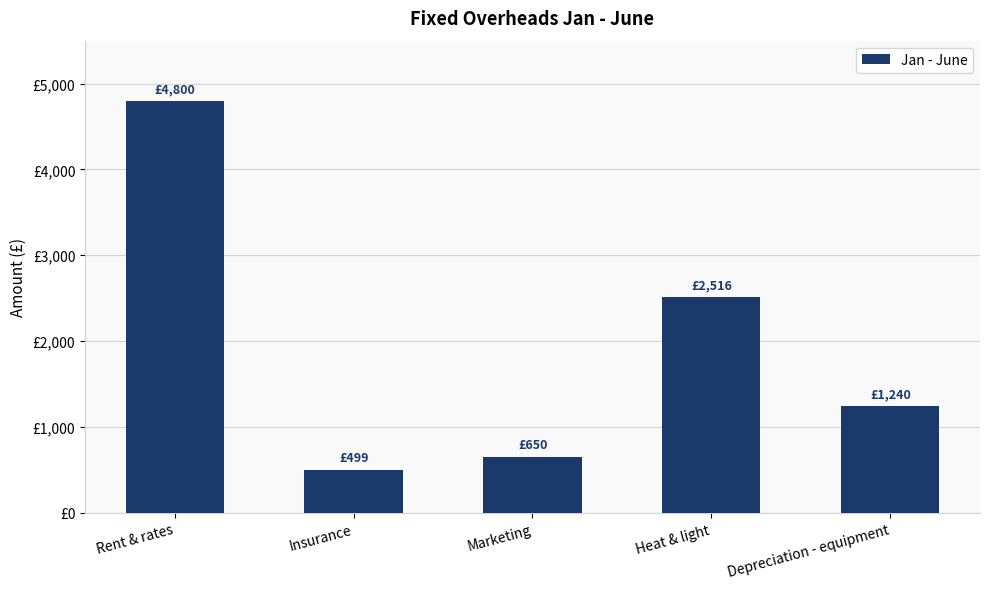

Are the bars horizontal?

No